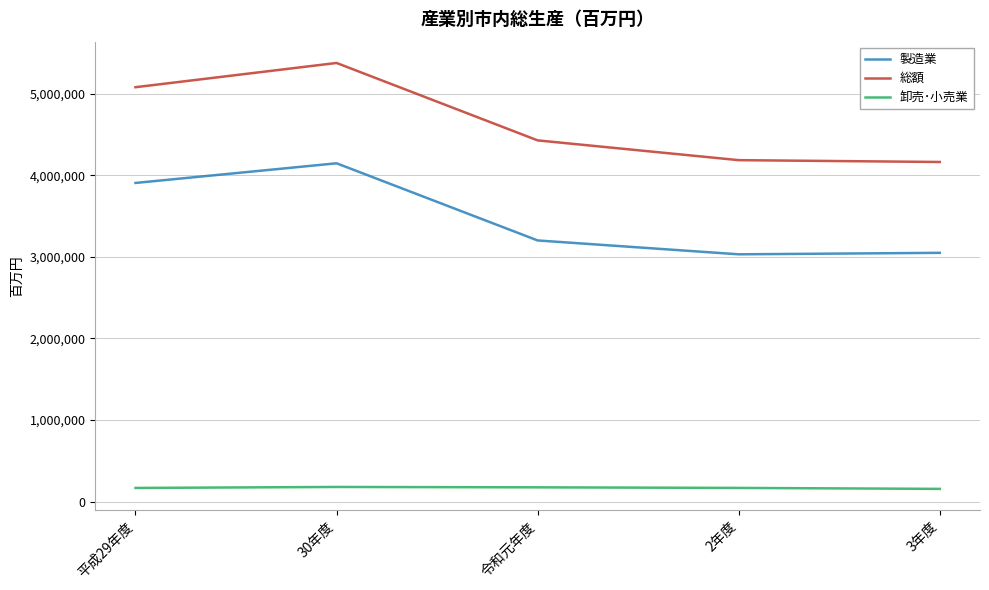

Does the chart display data point markers on the line(s)?

No